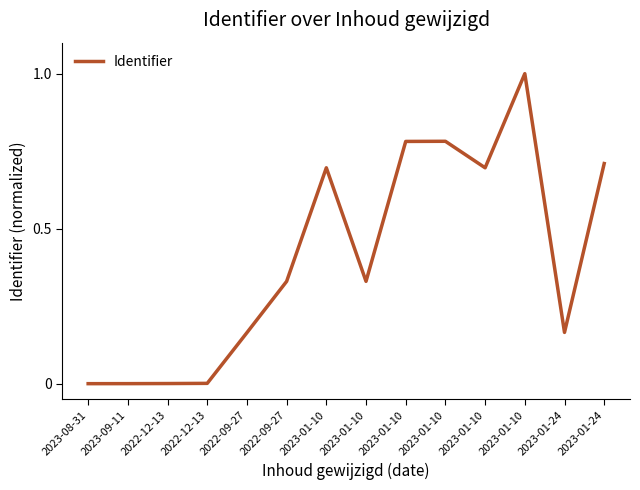

What is the difference between the second highest and second lowest values?

0.8